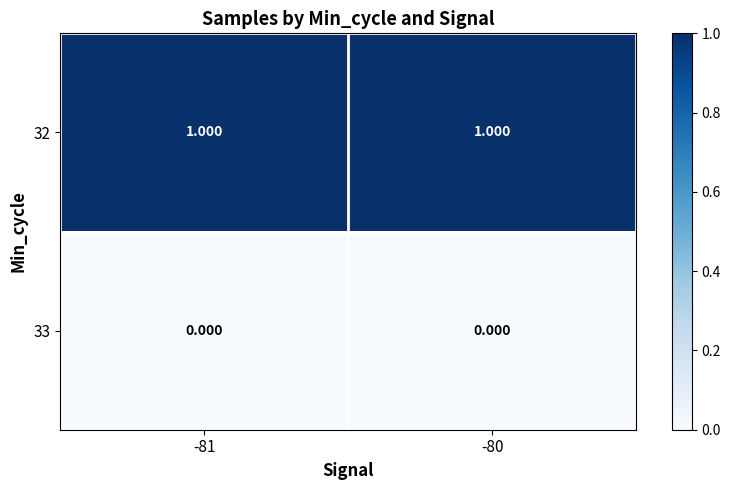

Is the value of 32 at -81 greater than the value of 33 at -81?

Yes